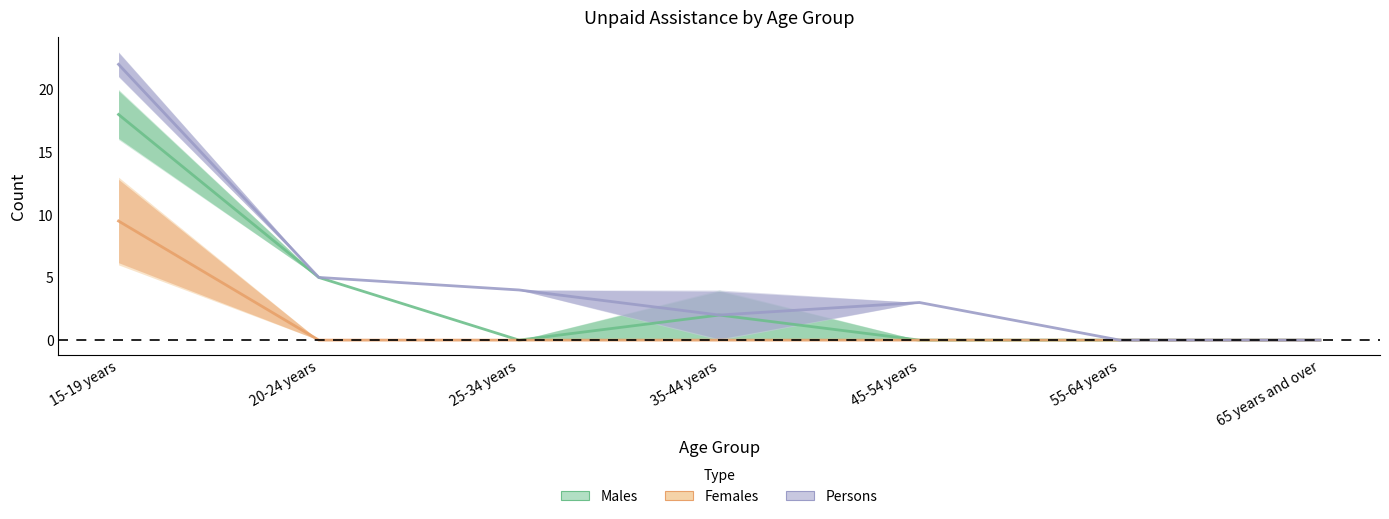

Reading left to right, list all the values displayed in this chart.

Males - No unpaid assistance: 18.0	5.0	0.0	2.0	0.0	0.0	0.0
Females - No unpaid assistance: 9.5	0.0	0.0	0.0	0.0	0.0	0.0
Persons - No unpaid assistance: 22.0	5.0	4.0	2.0	3.0	0.0	0.0